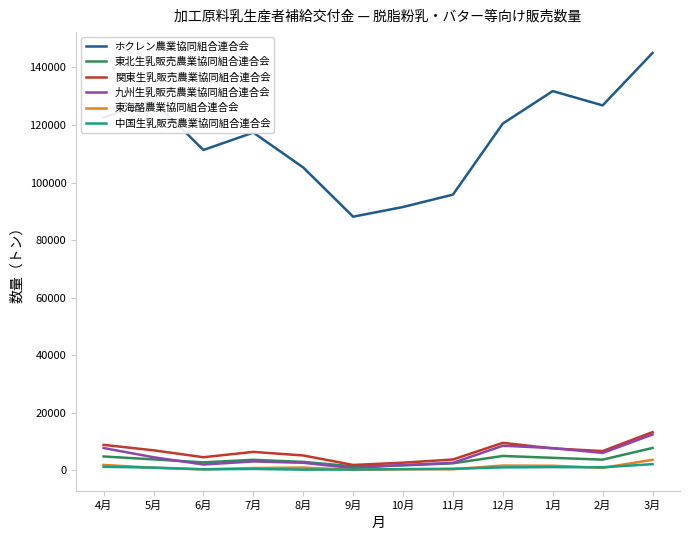

True or false: ホクレン農業協同組合連合会 and 東北生乳販売農業協同組合連合会 intersect in this chart.

False